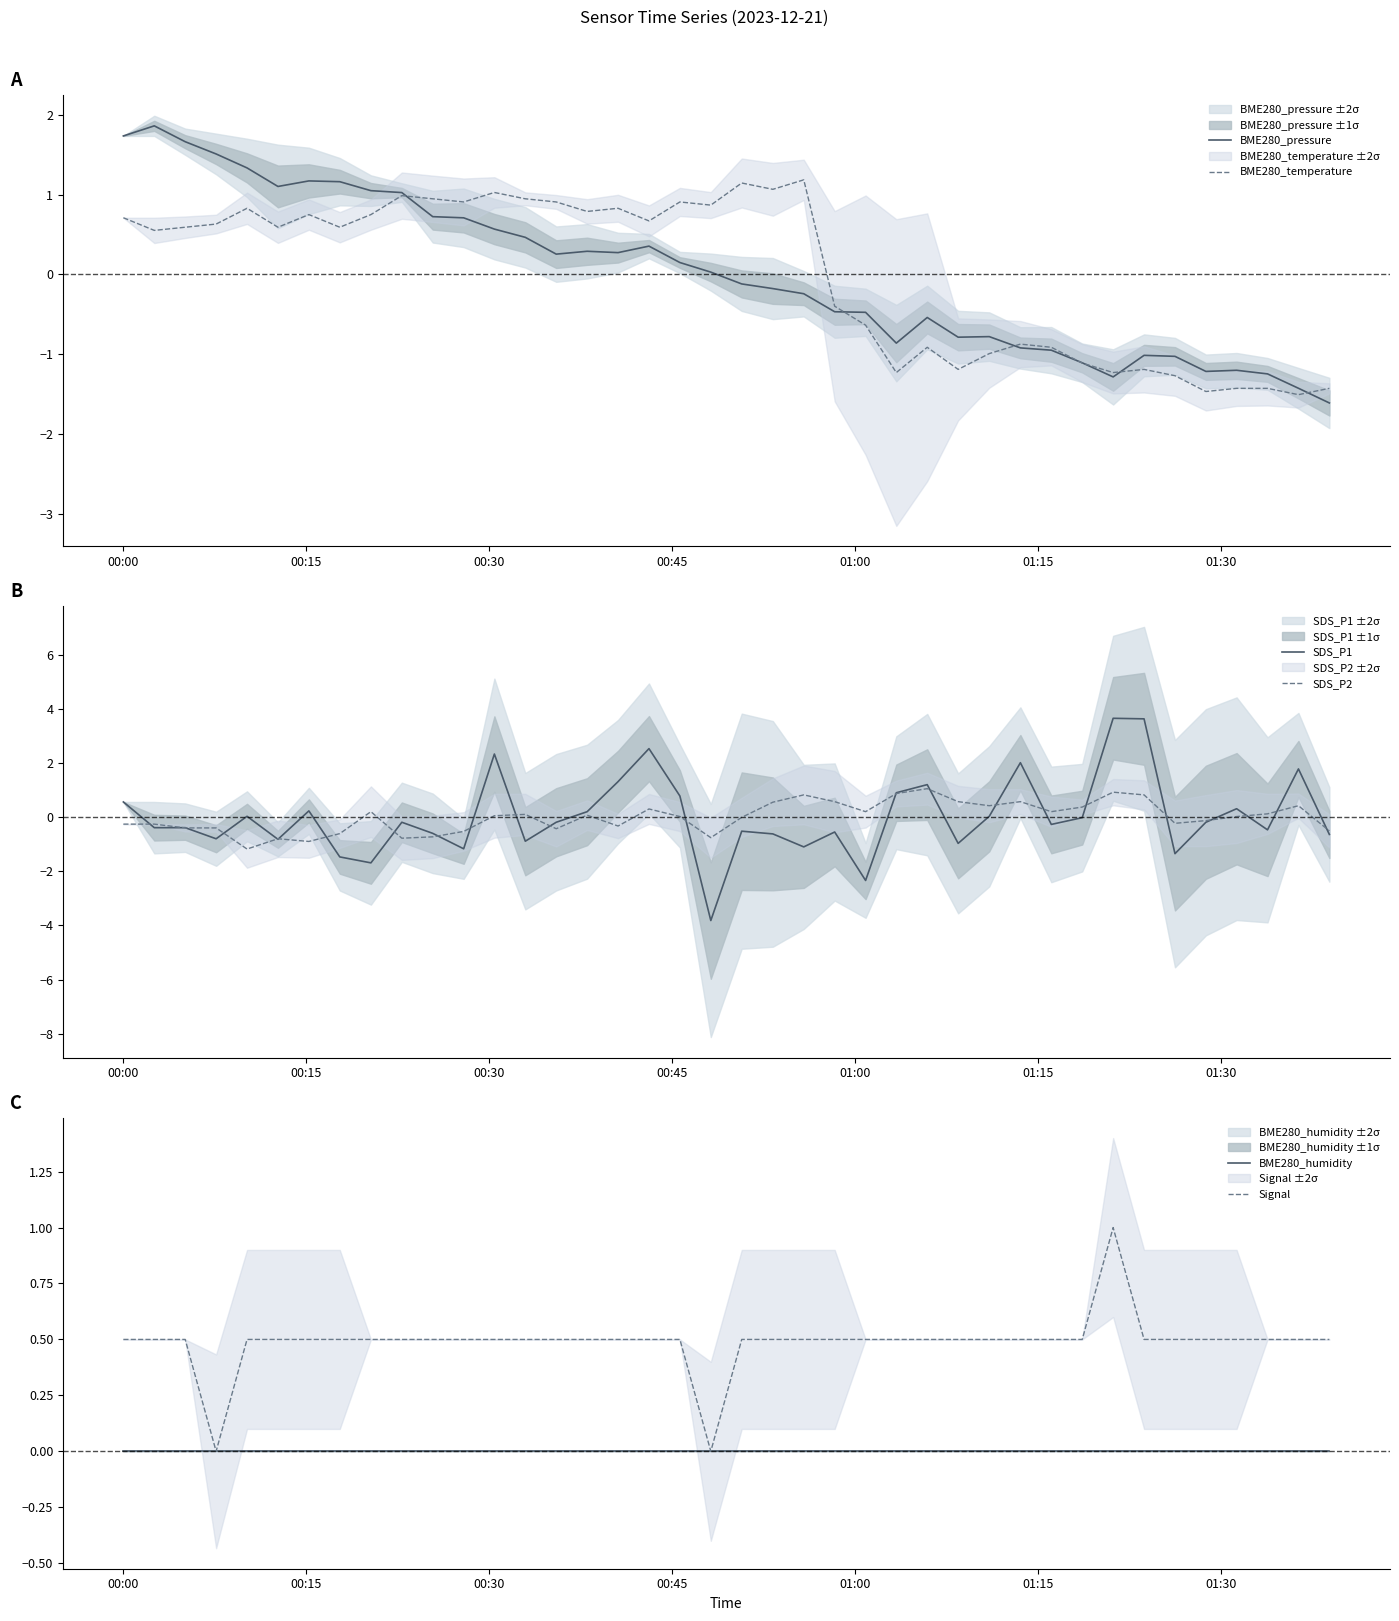

What is the lowest value of the BME280_pressure series?

-1.6